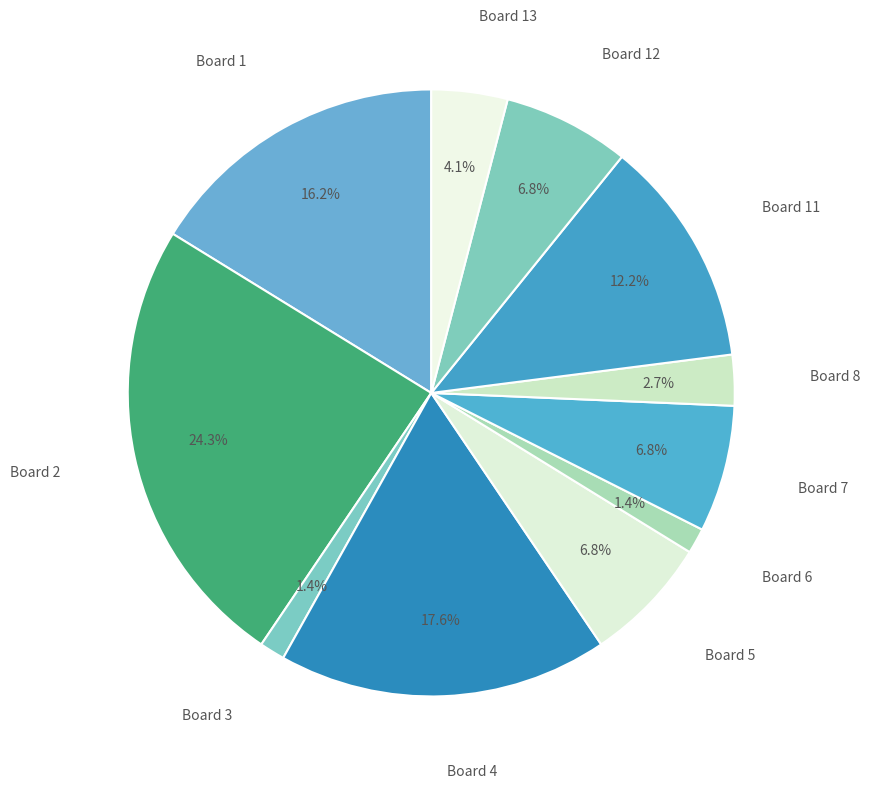

How many slices are in this pie chart?

11